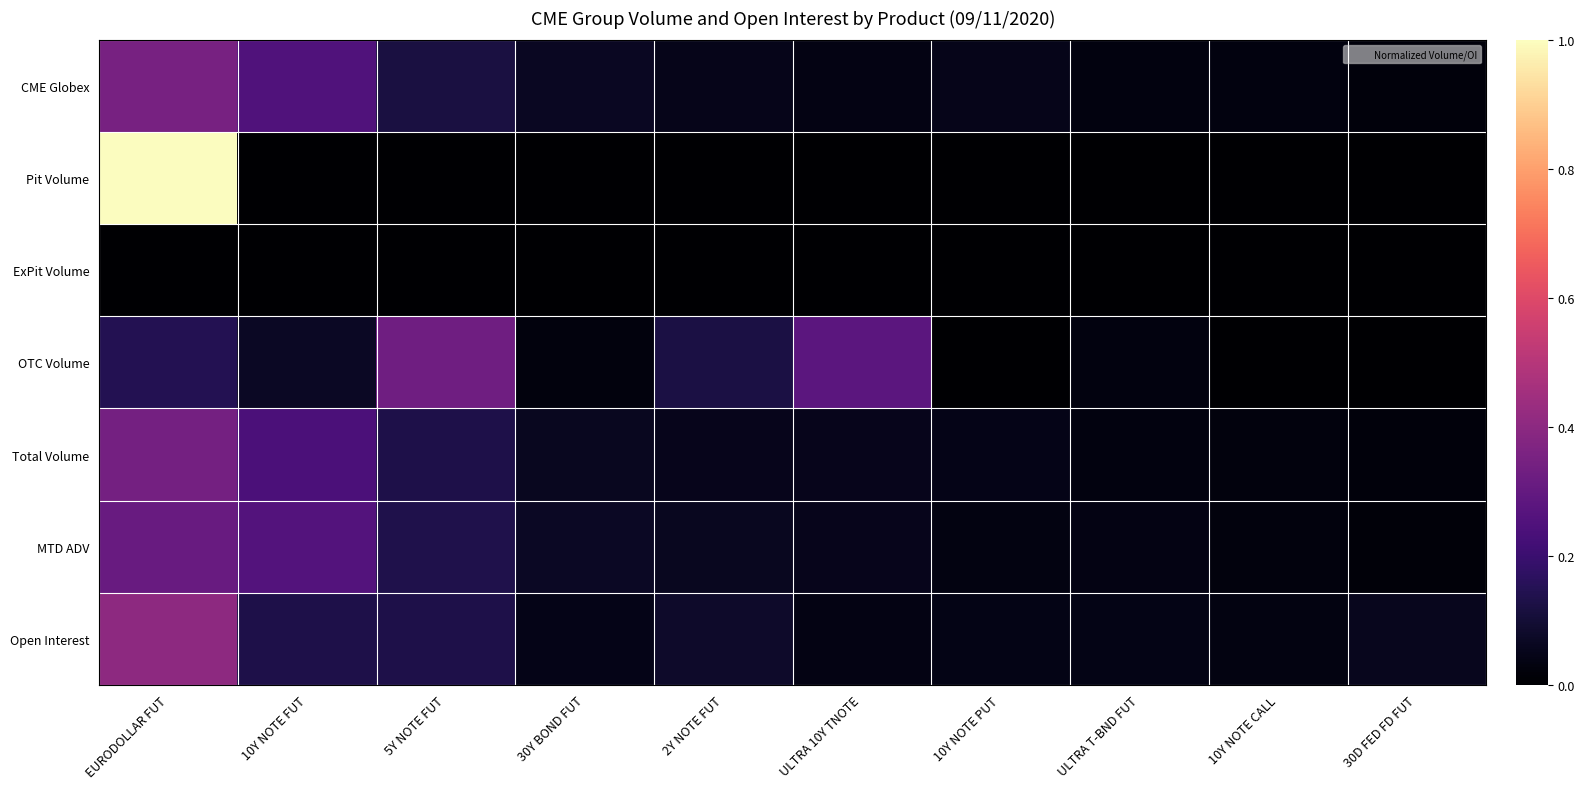

Reading left to right, transcribe all the data shown in this chart.

CME Globex: EURODOLLAR FUT=0.4	10Y NOTE FUT=0.3	5Y NOTE FUT=0.1	30Y BOND FUT=0.1	2Y NOTE FUT=0.1	ULTRA 10Y TNOTE=0.0	10Y NOTE PUT=0.0	ULTRA T-BND FUT=0.0	10Y NOTE CALL=0.0	30D FED FD FUT=0.0
Pit Volume: EURODOLLAR FUT=1.0	10Y NOTE FUT=0.0	5Y NOTE FUT=0.0	30Y BOND FUT=0.0	2Y NOTE FUT=0.0	ULTRA 10Y TNOTE=0.0	10Y NOTE PUT=0.0	ULTRA T-BND FUT=0.0	10Y NOTE CALL=0.0	30D FED FD FUT=0.0
ExPit Volume: EURODOLLAR FUT=0.0	10Y NOTE FUT=0.0	5Y NOTE FUT=0.0	30Y BOND FUT=0.0	2Y NOTE FUT=0.0	ULTRA 10Y TNOTE=0.0	10Y NOTE PUT=0.0	ULTRA T-BND FUT=0.0	10Y NOTE CALL=0.0	30D FED FD FUT=0.0
OTC Volume: EURODOLLAR FUT=0.1	10Y NOTE FUT=0.1	5Y NOTE FUT=0.3	30Y BOND FUT=0.0	2Y NOTE FUT=0.1	ULTRA 10Y TNOTE=0.3	10Y NOTE PUT=0.0	ULTRA T-BND FUT=0.0	10Y NOTE CALL=0.0	30D FED FD FUT=0.0
Total Volume: EURODOLLAR FUT=0.3	10Y NOTE FUT=0.2	5Y NOTE FUT=0.1	30Y BOND FUT=0.1	2Y NOTE FUT=0.1	ULTRA 10Y TNOTE=0.1	10Y NOTE PUT=0.0	ULTRA T-BND FUT=0.0	10Y NOTE CALL=0.0	30D FED FD FUT=0.0
MTD ADV: EURODOLLAR FUT=0.3	10Y NOTE FUT=0.3	5Y NOTE FUT=0.1	30Y BOND FUT=0.1	2Y NOTE FUT=0.1	ULTRA 10Y TNOTE=0.1	10Y NOTE PUT=0.0	ULTRA T-BND FUT=0.0	10Y NOTE CALL=0.0	30D FED FD FUT=0.0
Open Interest: EURODOLLAR FUT=0.4	10Y NOTE FUT=0.1	5Y NOTE FUT=0.1	30Y BOND FUT=0.0	2Y NOTE FUT=0.1	ULTRA 10Y TNOTE=0.0	10Y NOTE PUT=0.0	ULTRA T-BND FUT=0.0	10Y NOTE CALL=0.0	30D FED FD FUT=0.1